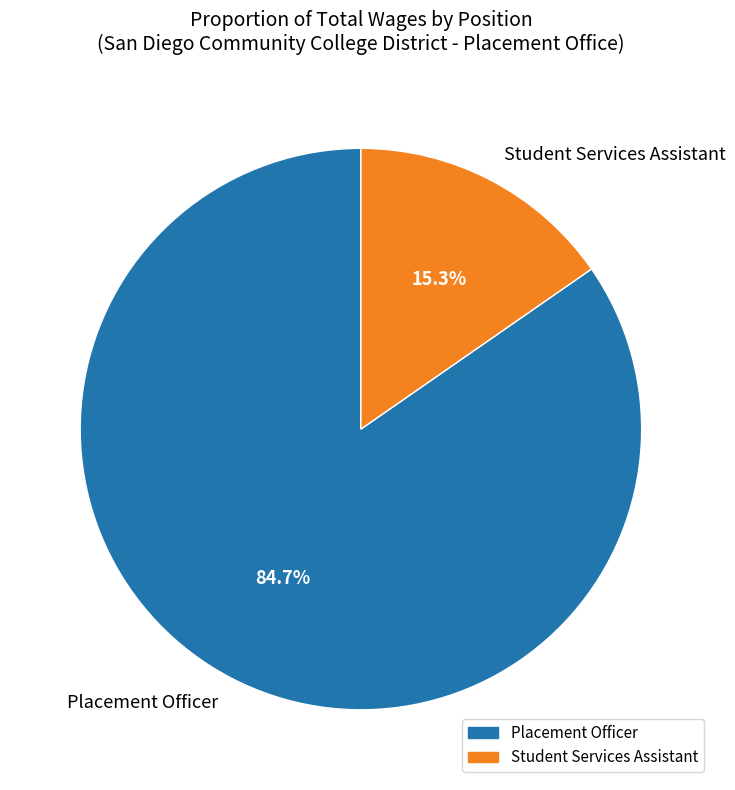

What is the ratio of the value at Placement Officer to the value at Student Services Assistant?

5.5